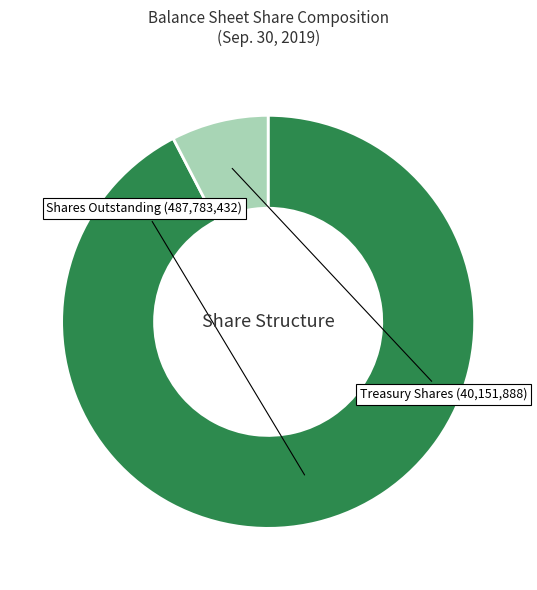

Count the number of slices in the pie.

2